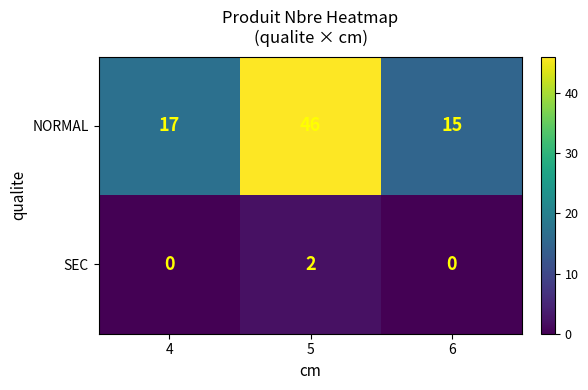

What is the average value of the SEC series?

1